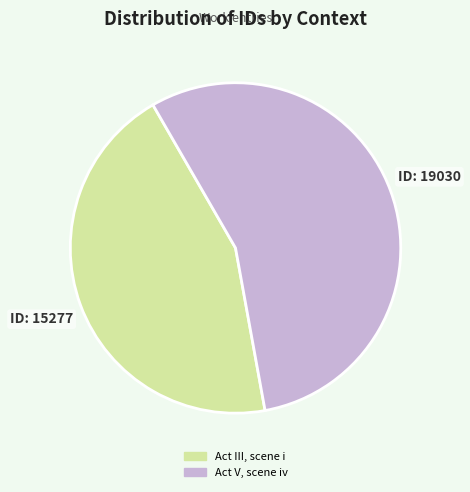

What is the ratio of the value at Act III, scene i to the value at Act V, scene iv?

0.8